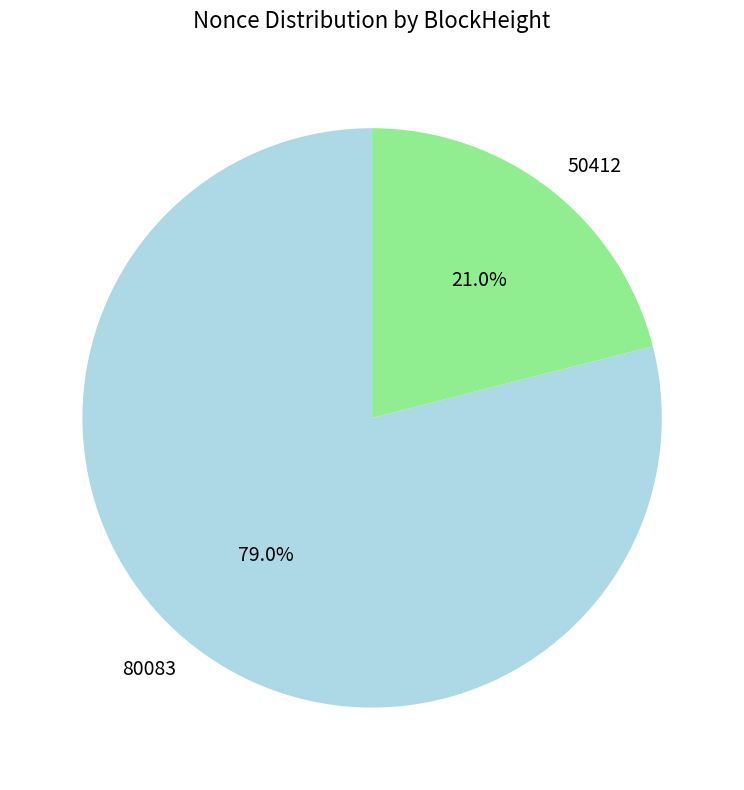

What portion of the pie excludes 80083?

21.0%